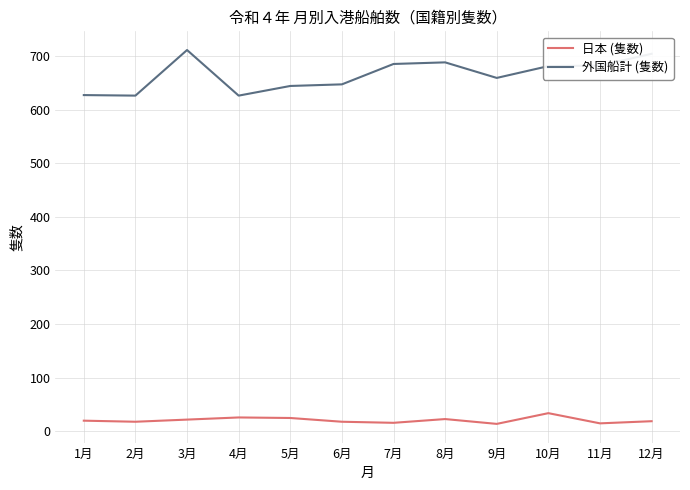

What is the minimum value for 日本 (隻数)?

14